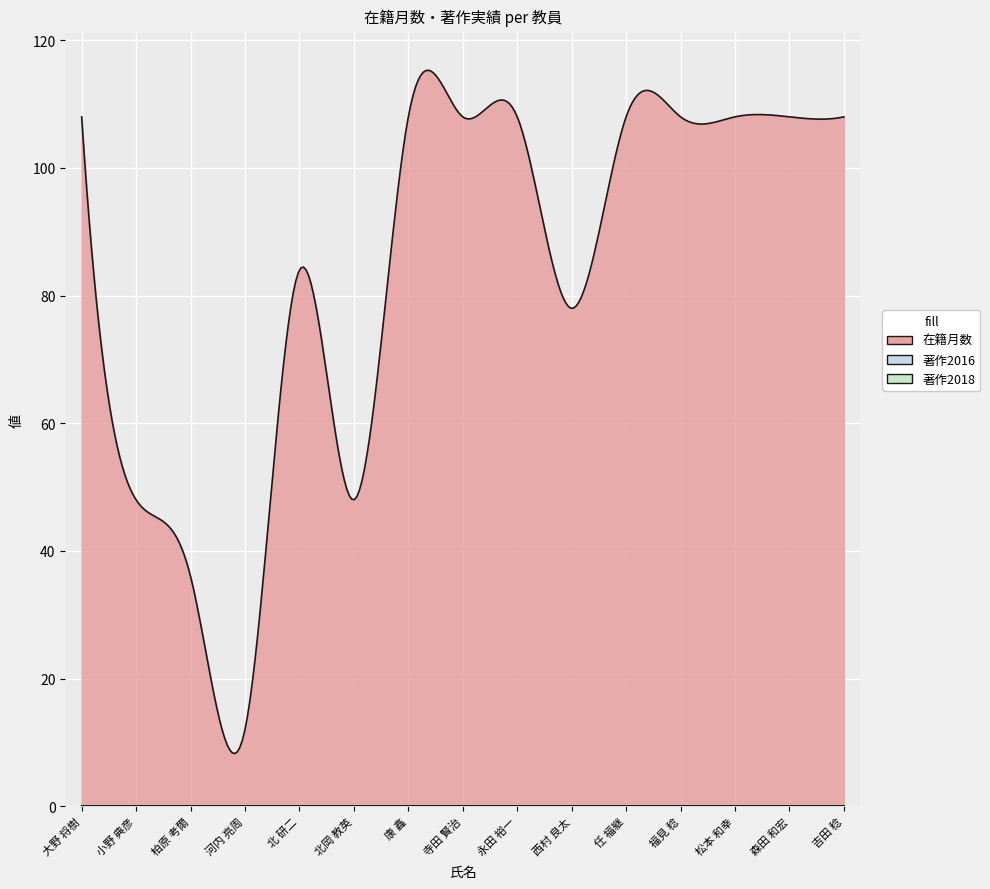

The 在籍月数 series shows 21 at 河内 亮周. True or false?

False